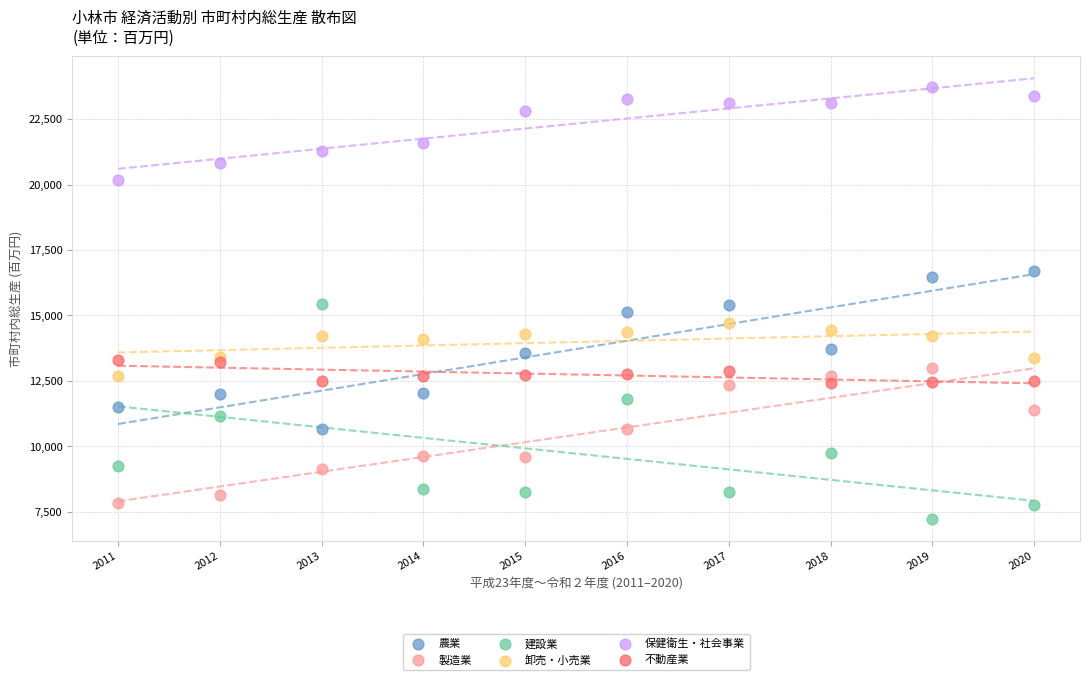

What is the X range (max minus min) for the scatter plot?

9.0